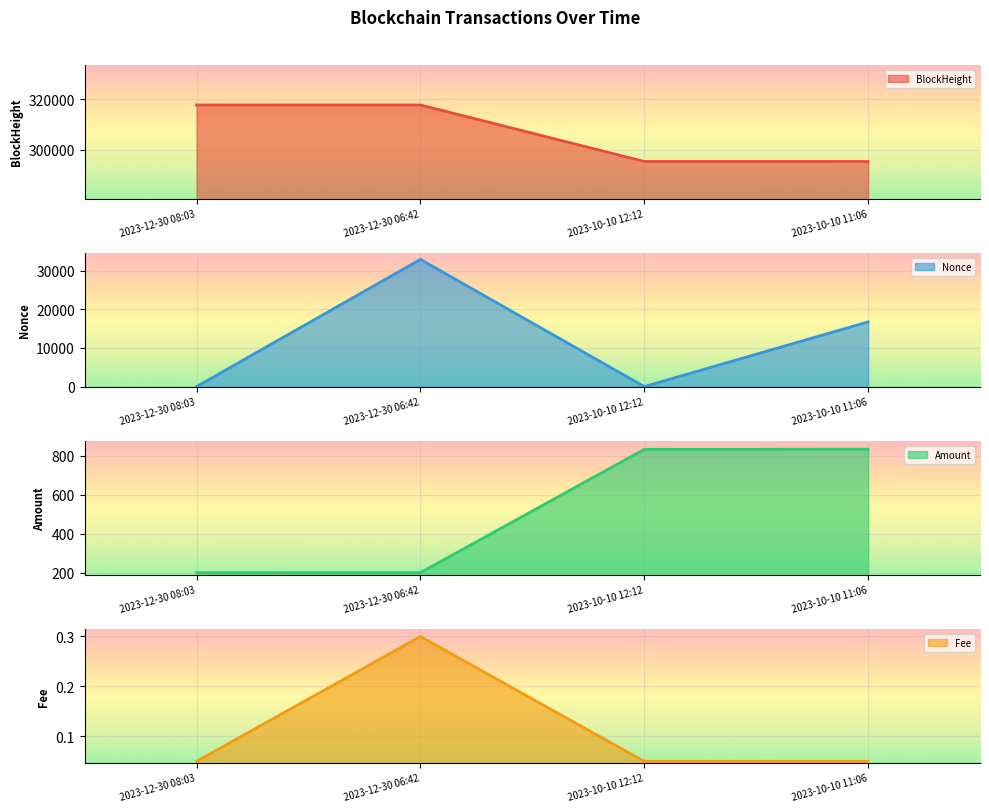

What is the difference between the BlockHeight values at 2023-12-30 06:42 and 2023-12-30 08:03?

17